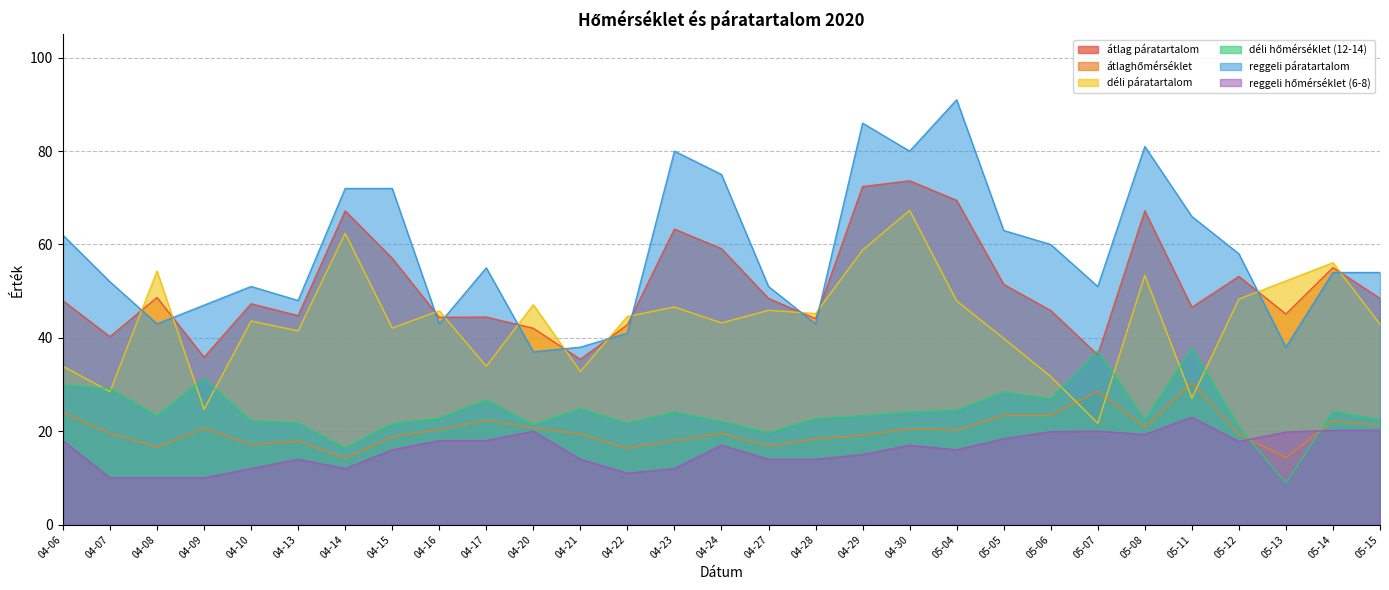

What is the label of the 19th point from the left?

04-30